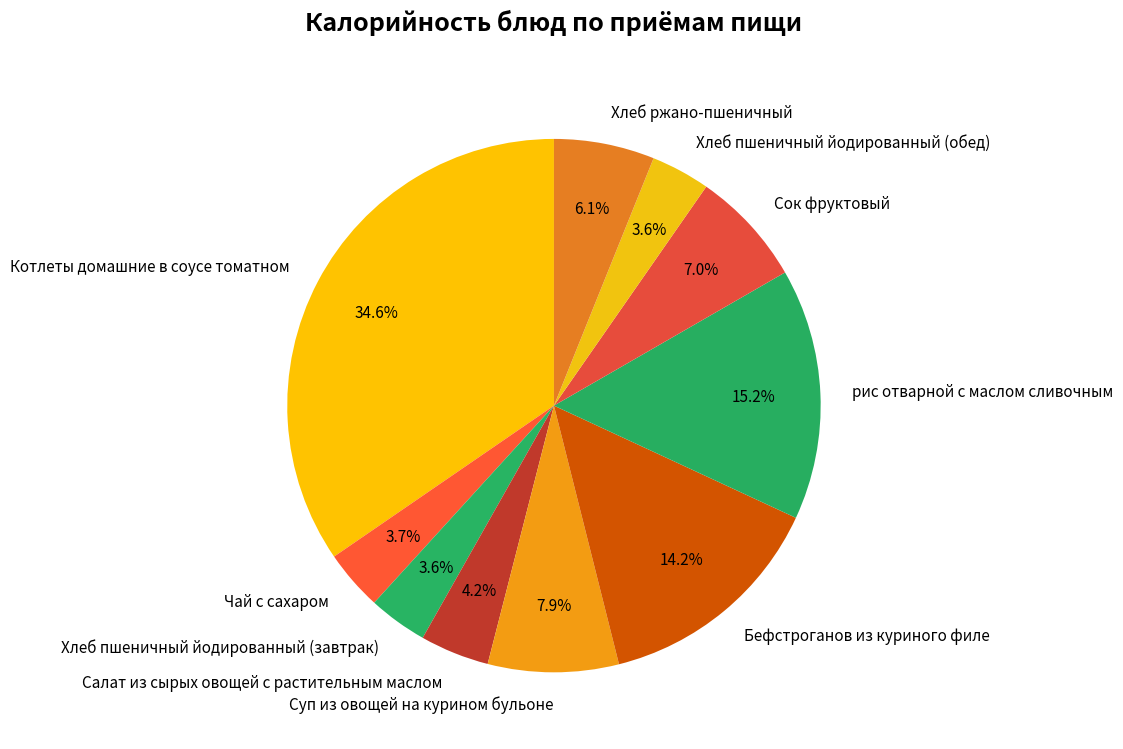

To the nearest percent, what is the difference between the Котлеты домашние в соусе томатном and Хлеб ржано-пшеничный slice percentages?

28%